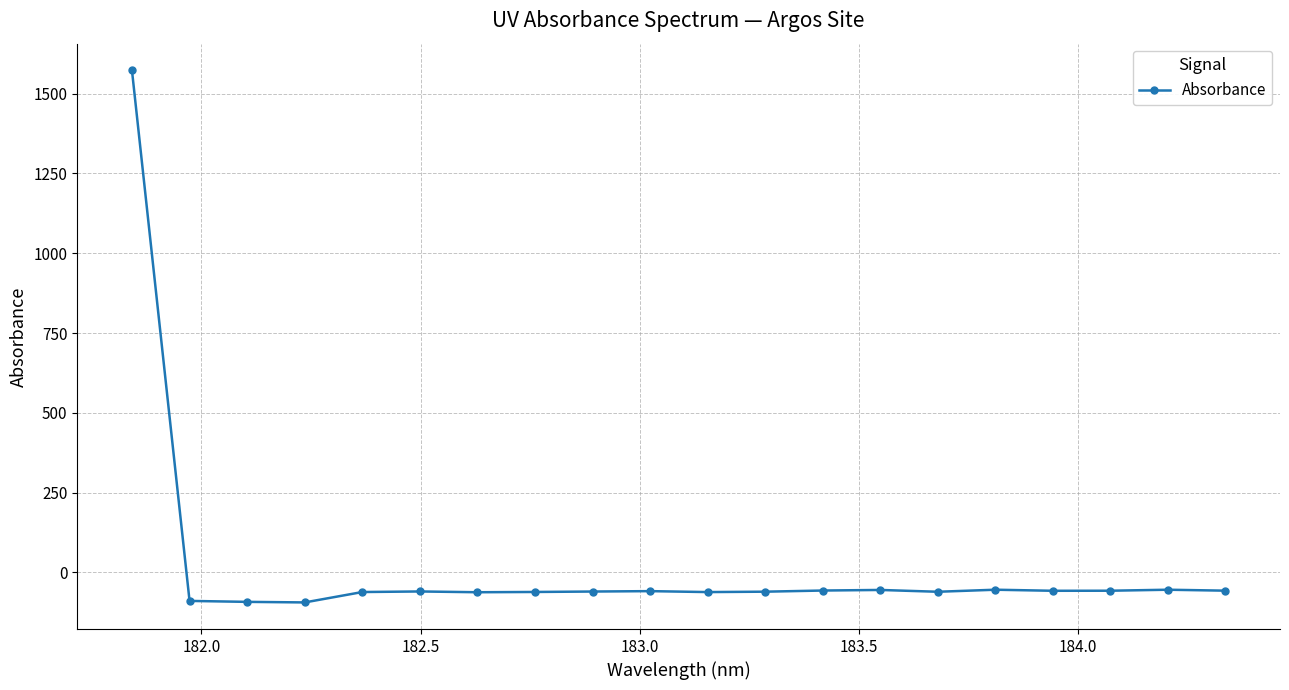

What is the average value?

18.2